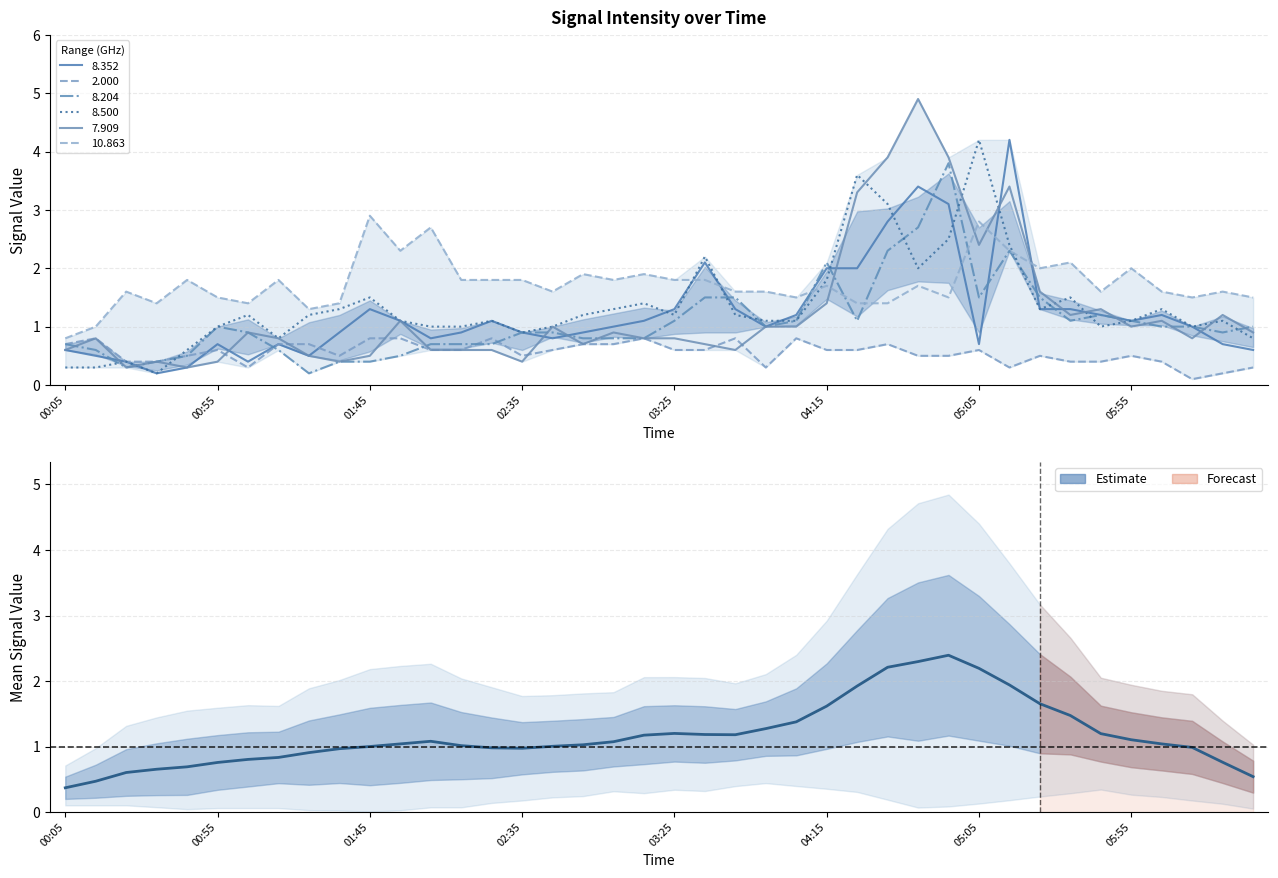

How many data points are above 1?

24